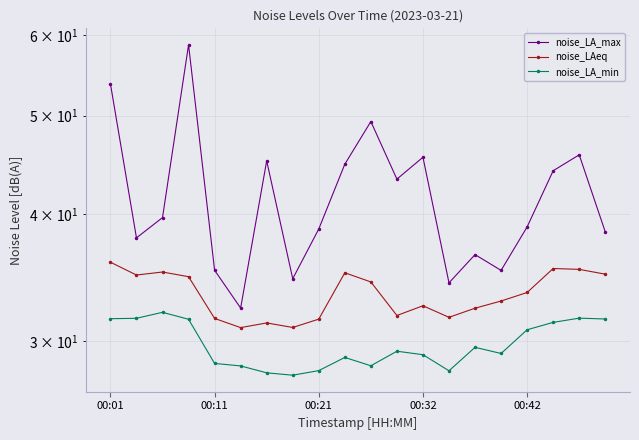

Is this an area chart (filled region under the line)?

No